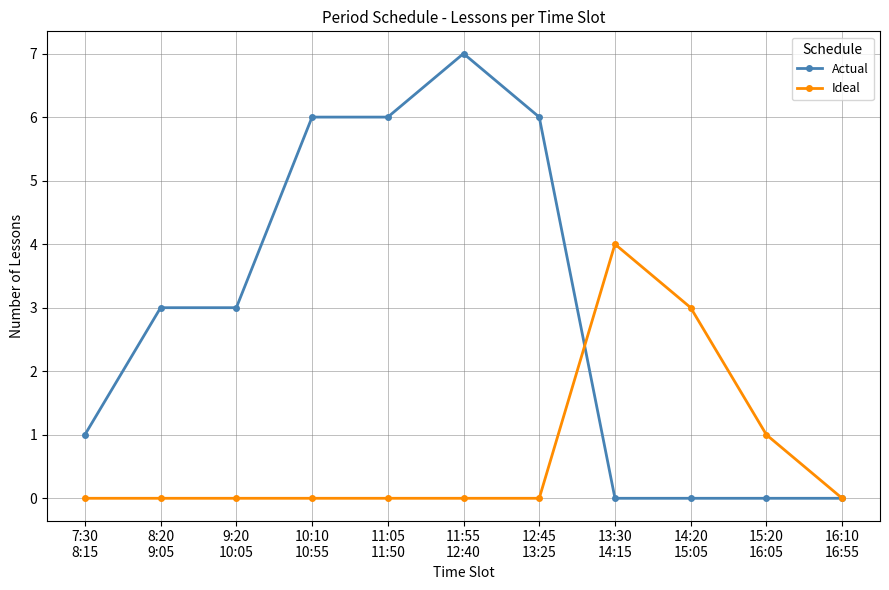

At which category is the sum across all series the highest?

11:55
12:40